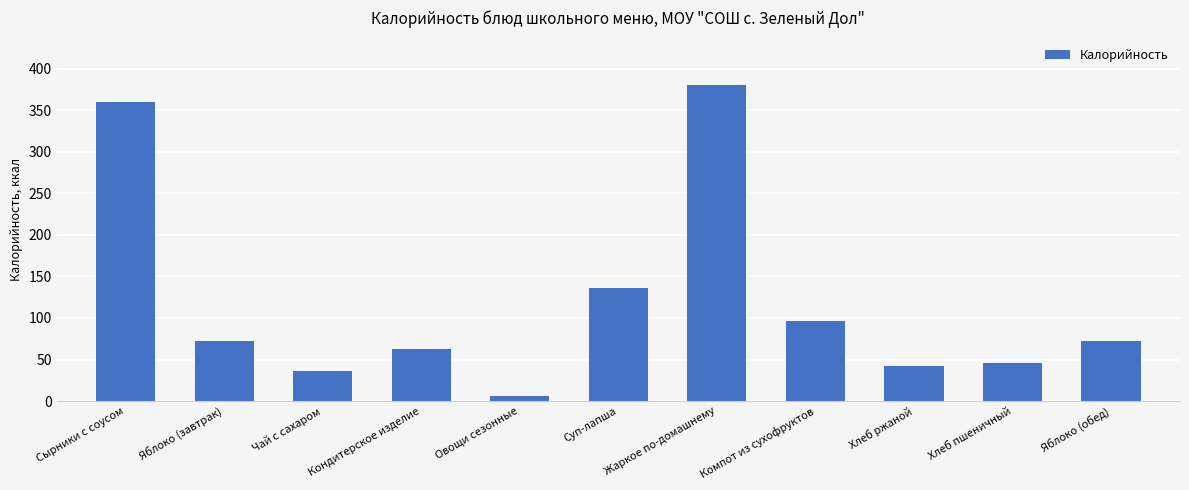

What is the approximate value at Яблоко (обед)?

72.3